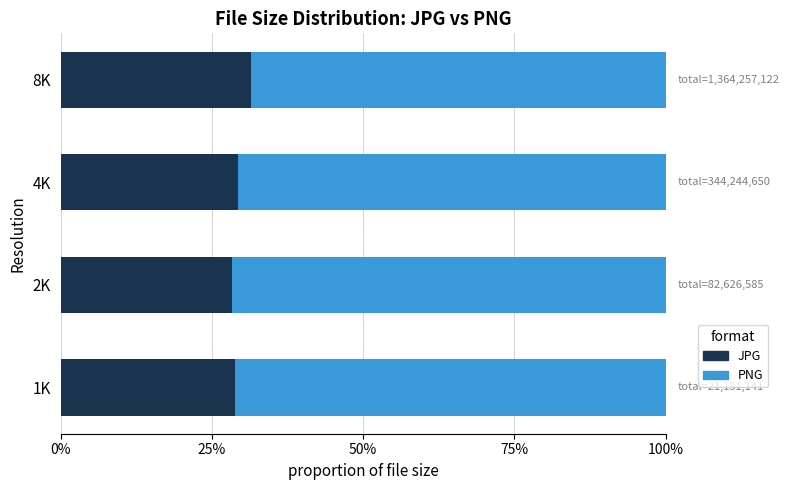

What are all the series names shown in the legend?

JPG, PNG